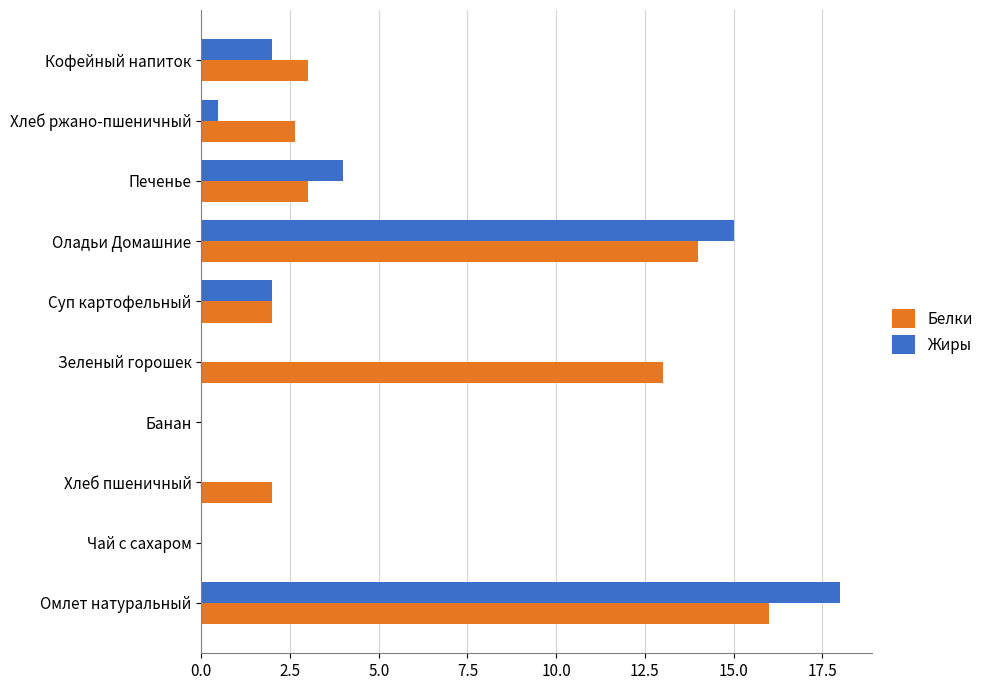

Is it true that Белки equals 21.3 at Оладьи Домашние?

False